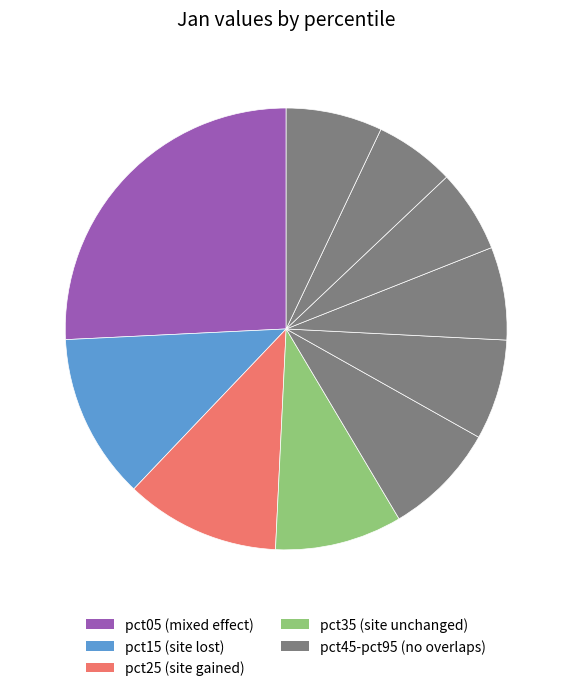

Count the number of slices in the pie.

10